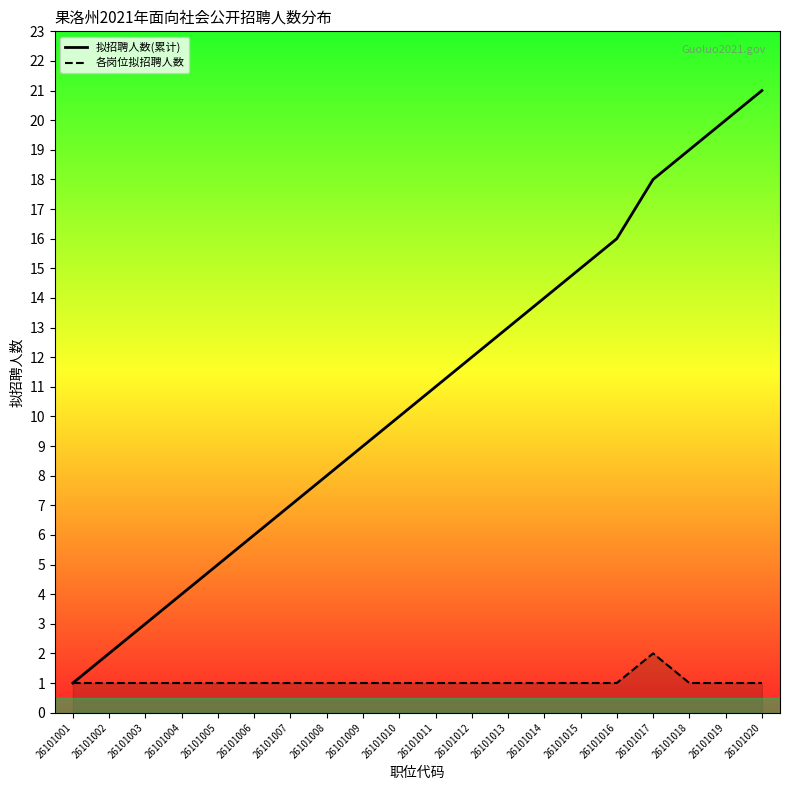

Count the number of data series in this chart.

2